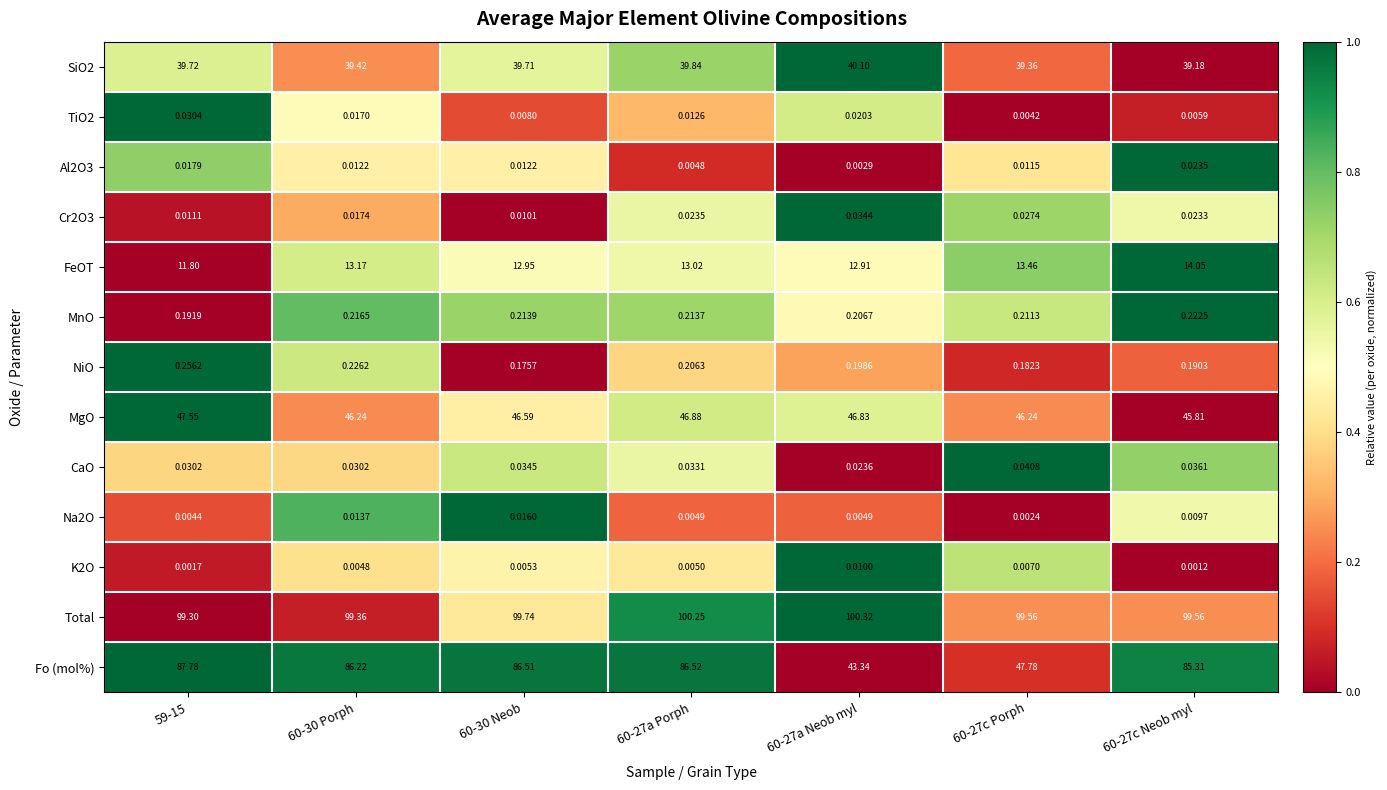

Which series has the widest spread of values?

Fo (mol%)